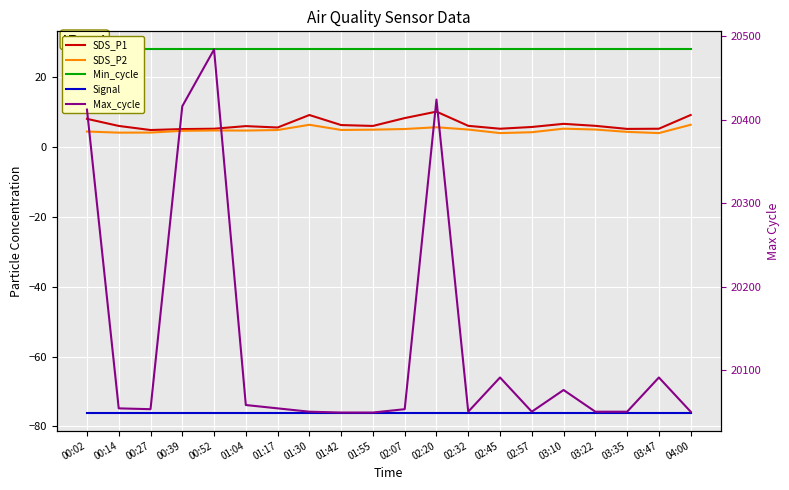

What is the difference between the second highest and minimum values in the Max_cycle series?

375.0